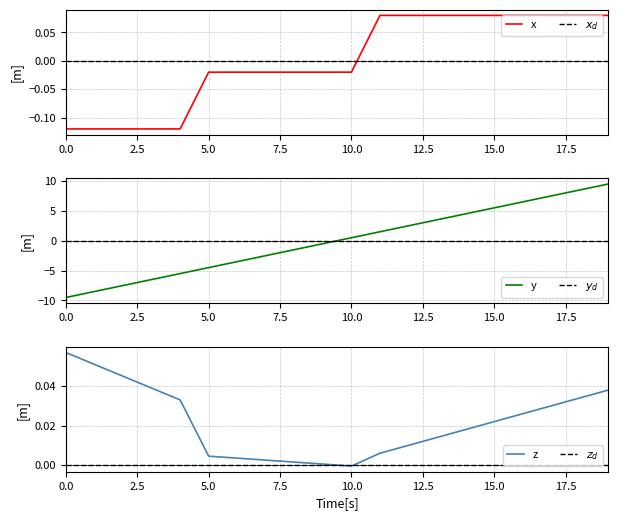

Is this an area chart (filled region under the line)?

No